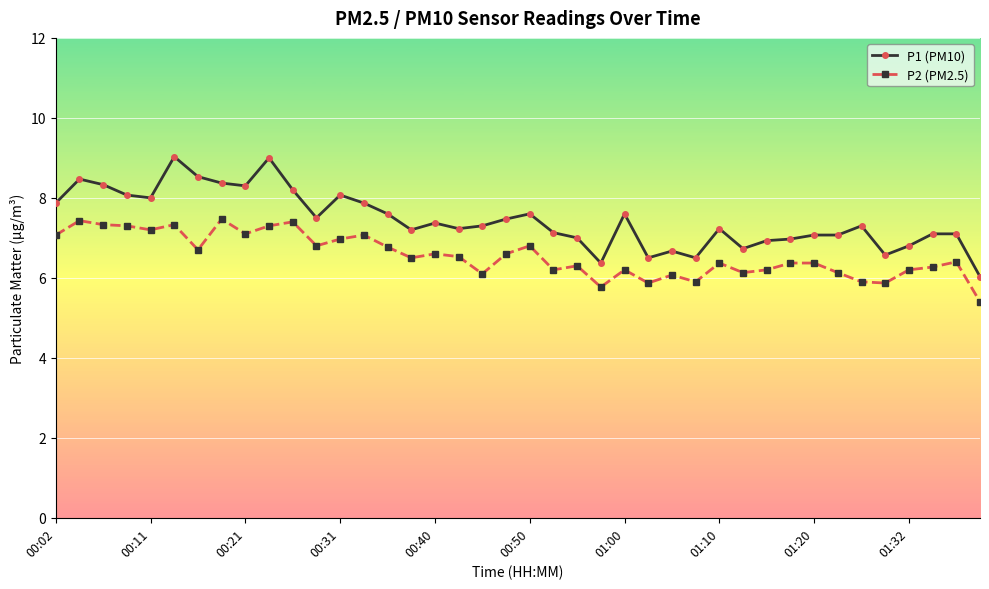

What is the average value of the P2 (PM2.5) series?

6.6